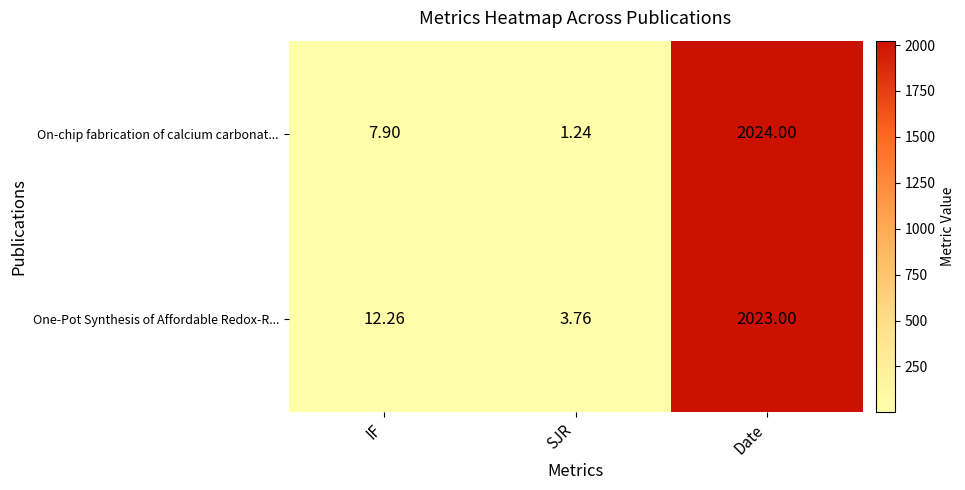

At which category is the sum across all series the highest?

Date